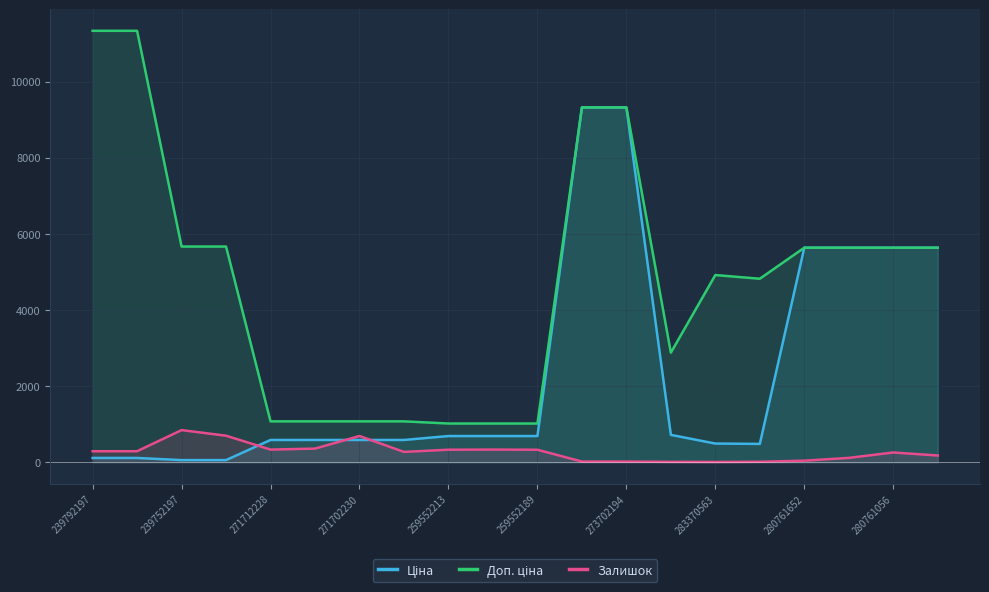

How many lines are shown in the chart?

3